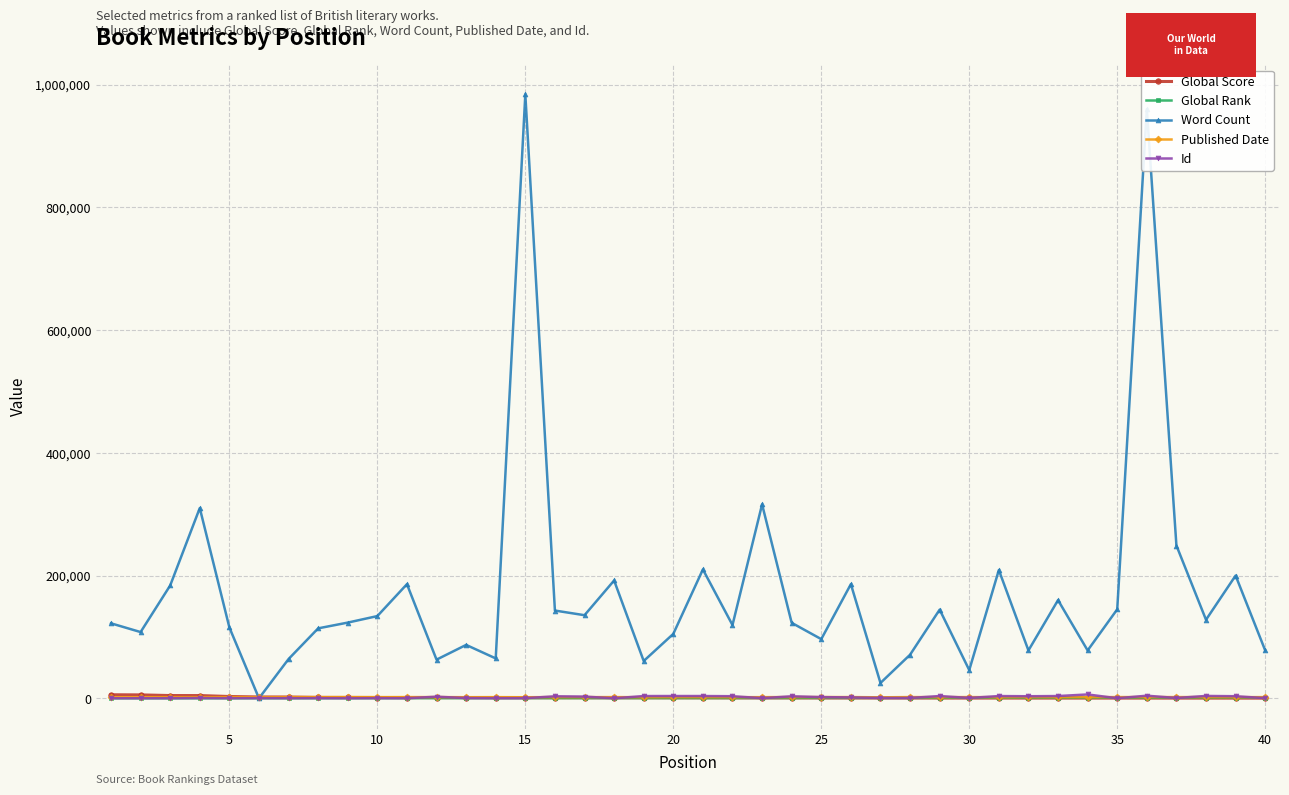

Does the chart display data point markers on the line(s)?

Yes